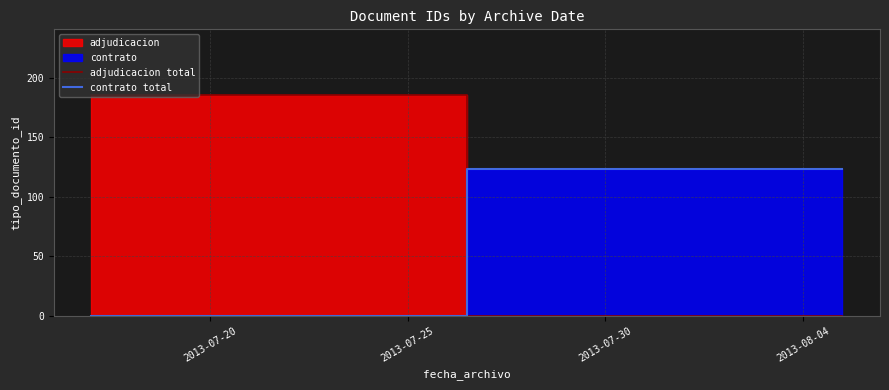

True or false: adjudicacion total has a value of 185 at 2013-07-20.

True